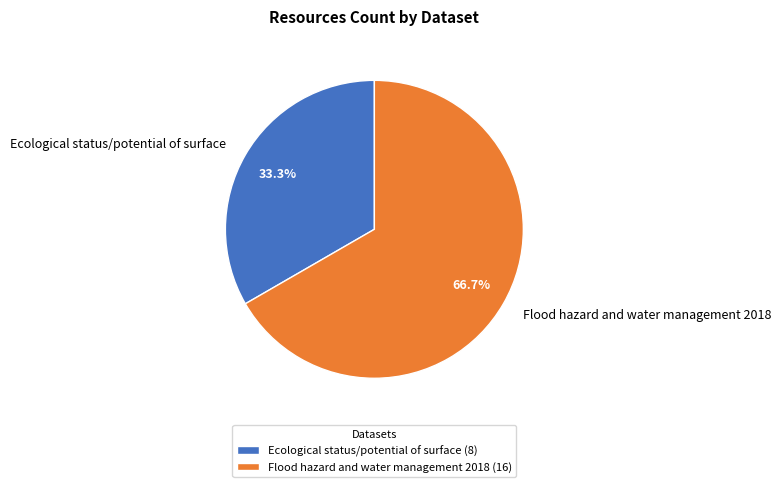

Which category has the smallest portion of the pie?

Ecological status/potential of surface